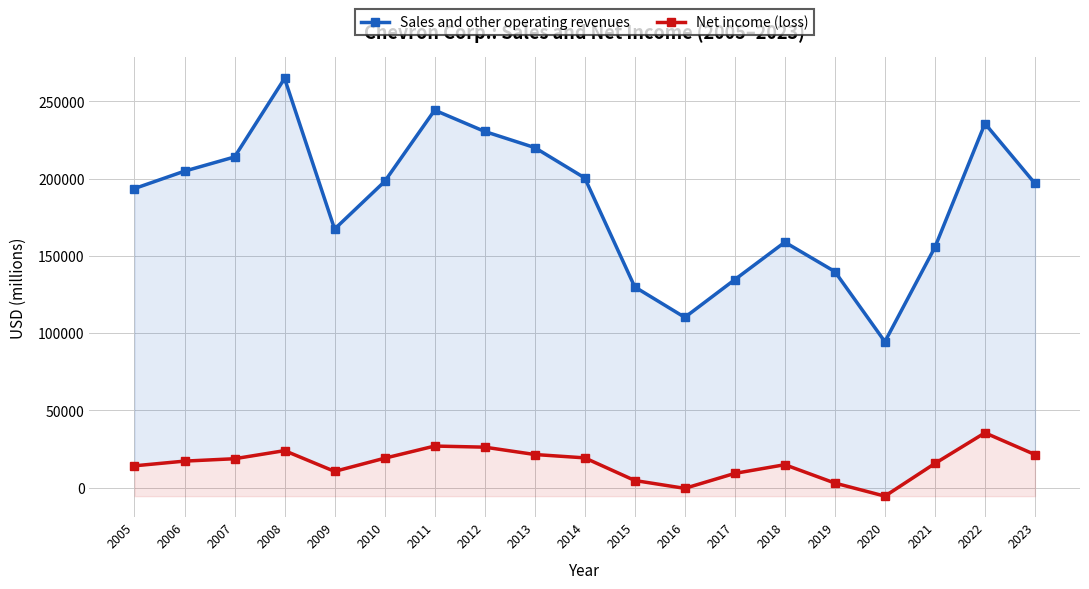

What are all the series names shown in the legend?

Sales and other operating revenues, Net income (loss)